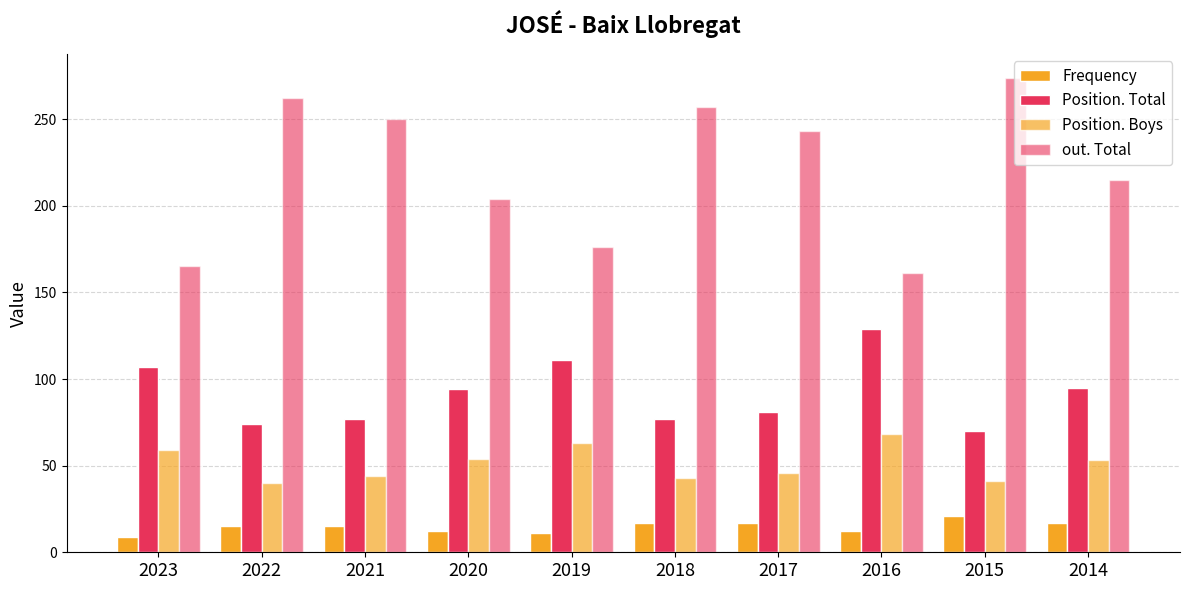

Rank the series by their average value, from lowest to highest.

Frequency, Position. Boys, Position. Total, out. Total